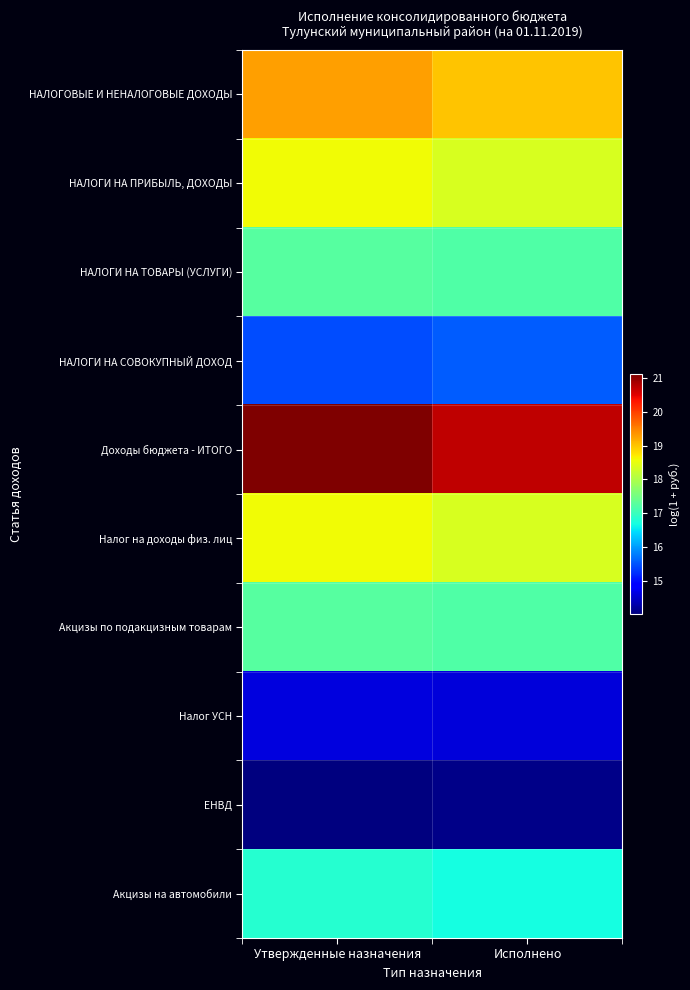

Which series changed the most between Утвержденные назначения and Исполнено?

Доходы бюджета - ИТОГО